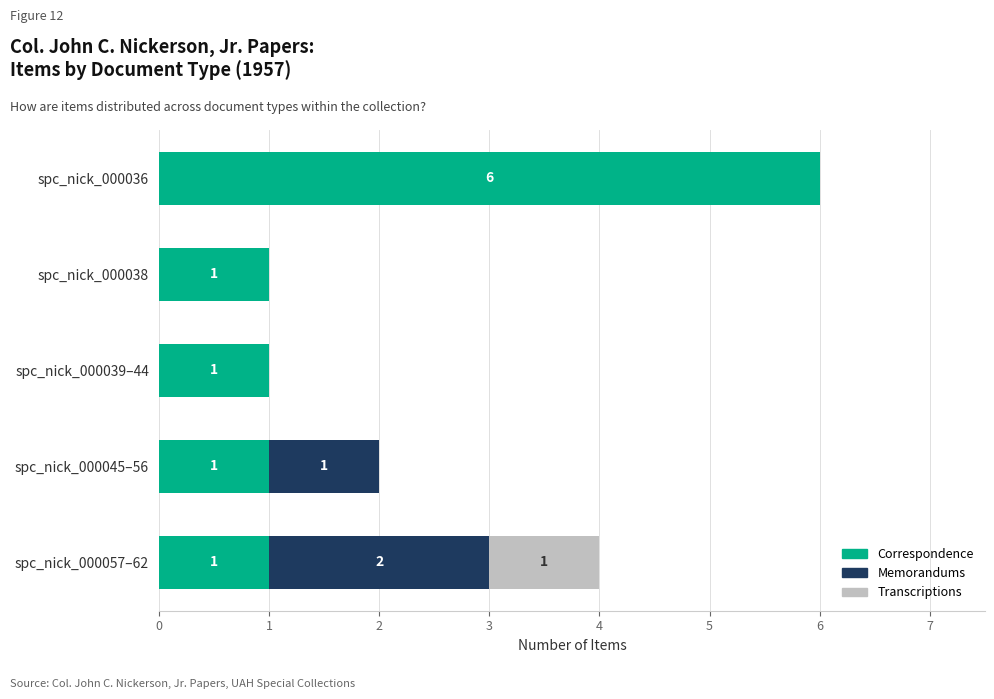

How many Correspondence values are between 1 and 2?

4